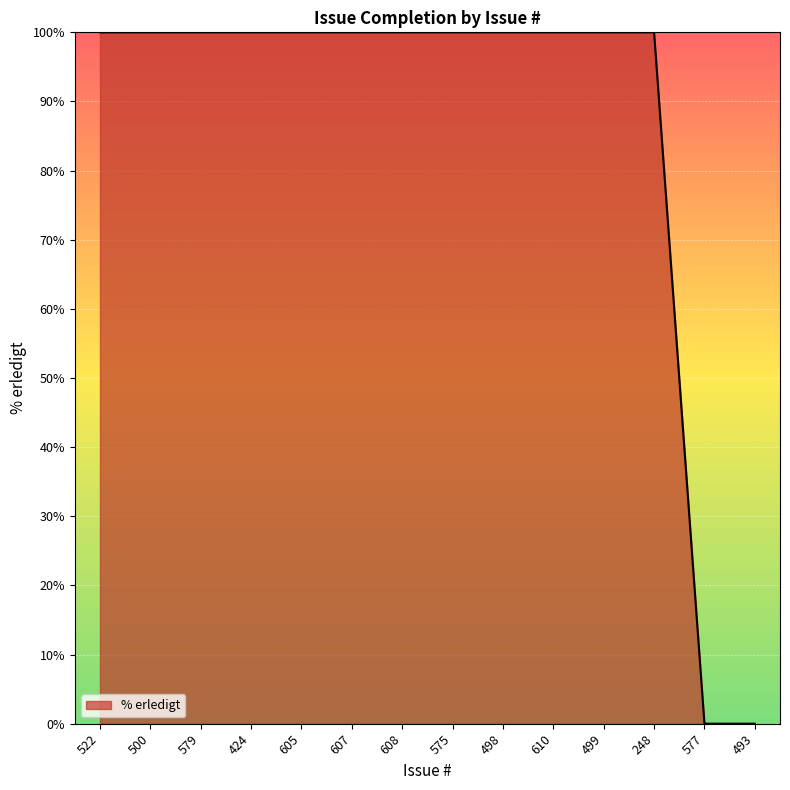

What is the sum of all values?

1200